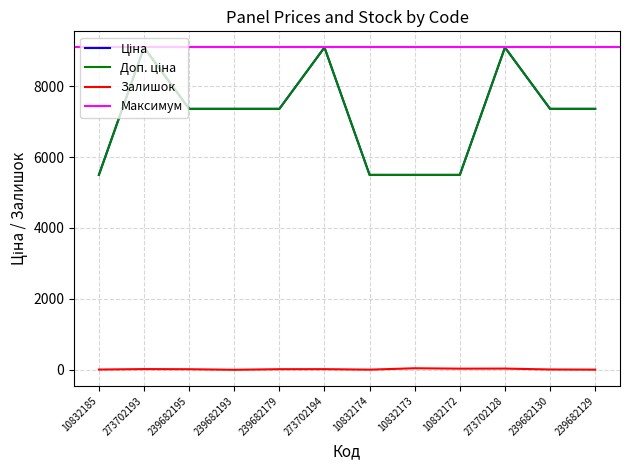

Which category has the lowest value in the Залишок series?

239682193